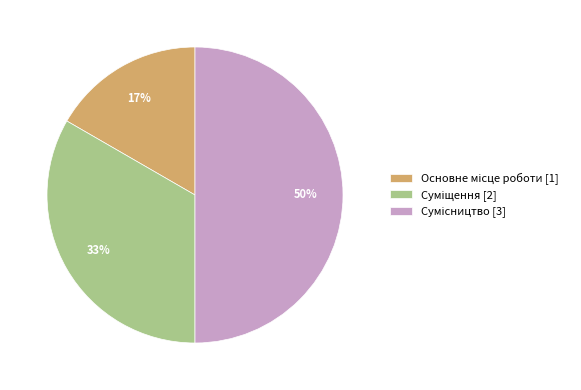

To the nearest percent, what is the difference between the largest and smallest slice percentages?

33%